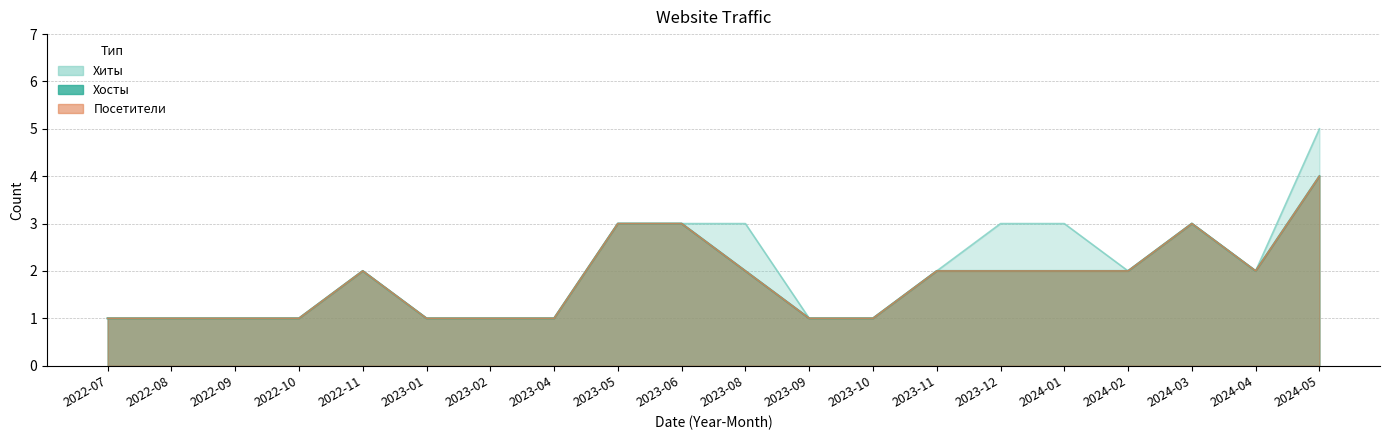

Reading left to right, extract all data points from this chart.

Хиты: 1	1	1	1	2	1	1	1	3	3	3	1	1	2	3	3	2	3	2	5
Хосты: 1	1	1	1	2	1	1	1	3	3	2	1	1	2	2	2	2	3	2	4
Посетители: 1	1	1	1	2	1	1	1	3	3	2	1	1	2	2	2	2	3	2	4